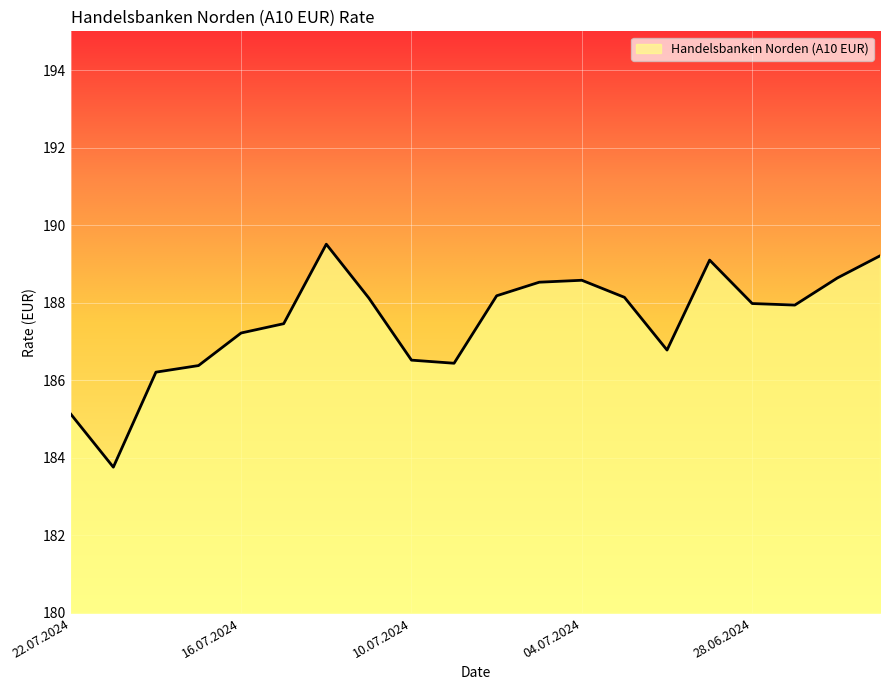

What is the minimum value shown in the chart?

183.8